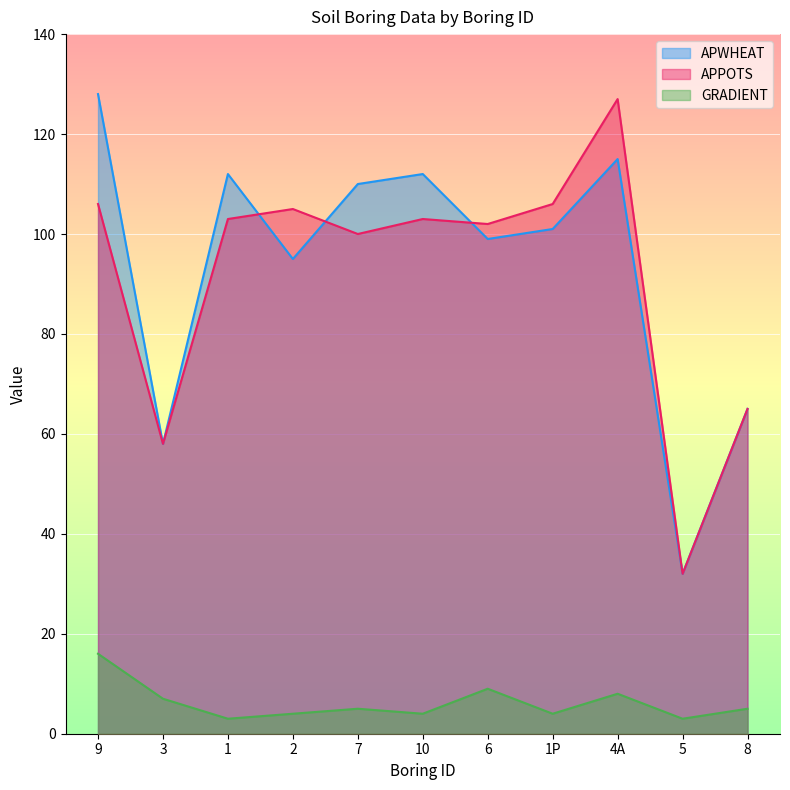

What are all the series names shown in the legend?

APWHEAT, APPOTS, GRADIENT